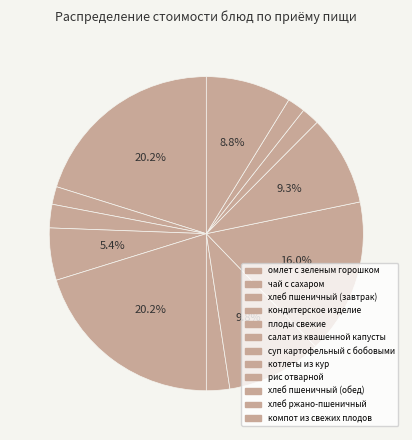

Which category has the biggest portion of the pie?

плоды свежие